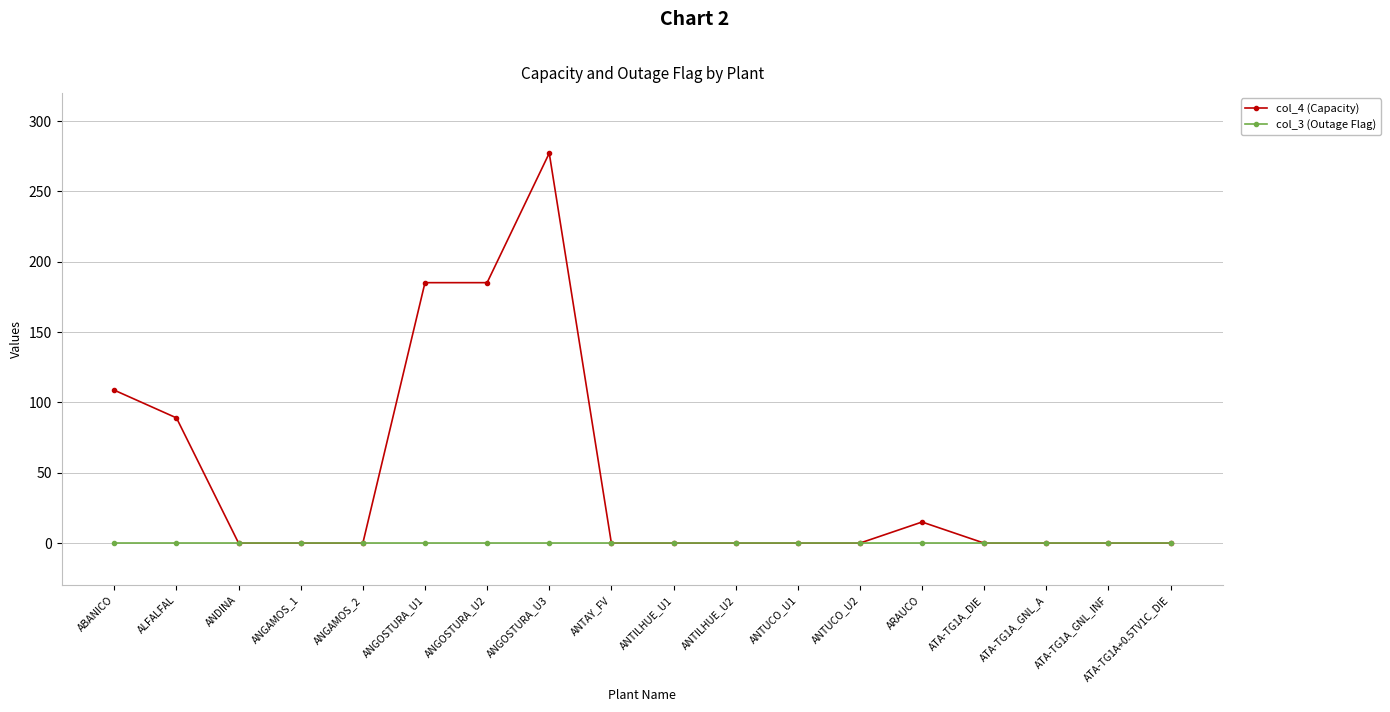

Is it true that col_4 (Capacity) equals 0.0 at ANTUCO_U2?

True